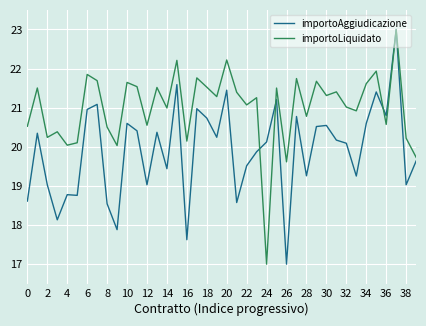

What is the greatest value displayed?

23.0